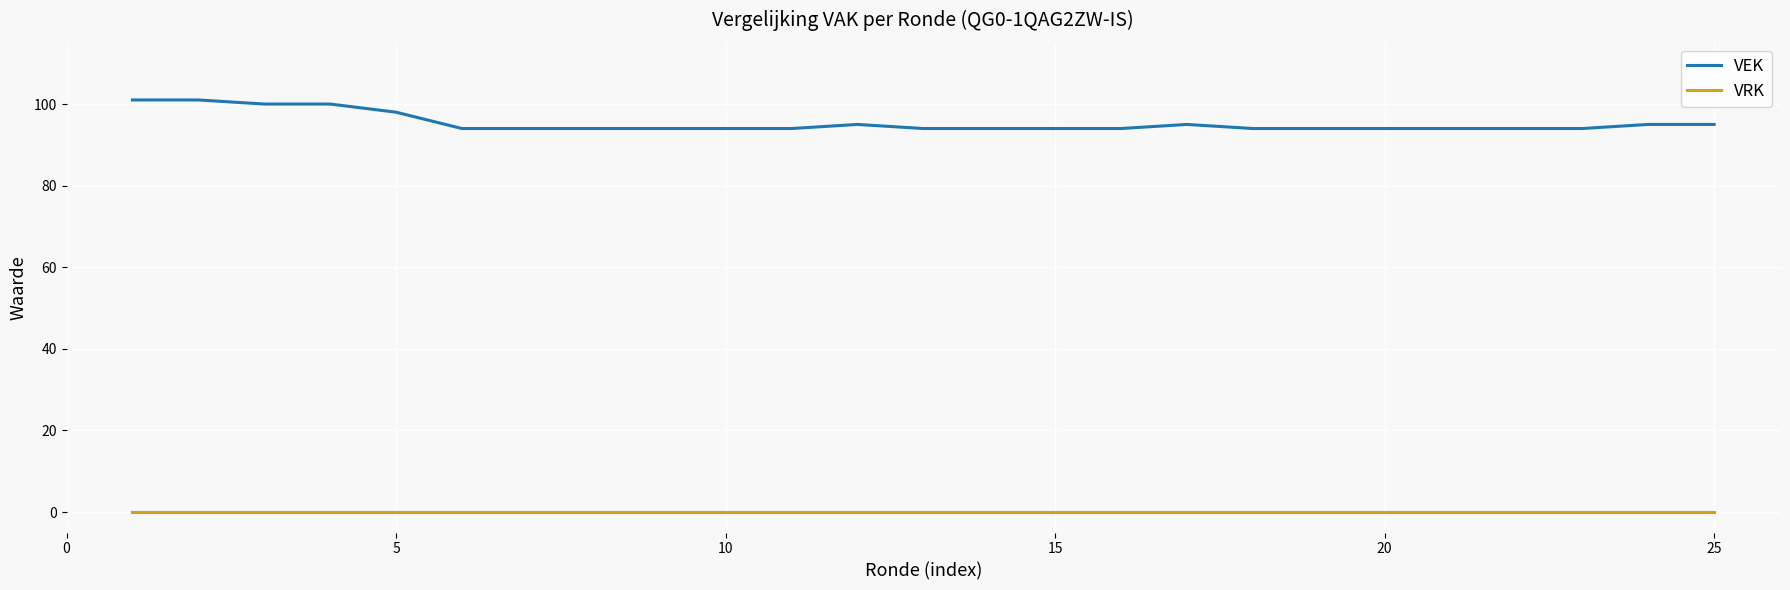

True or false: VEK and VRK cross at least once.

False